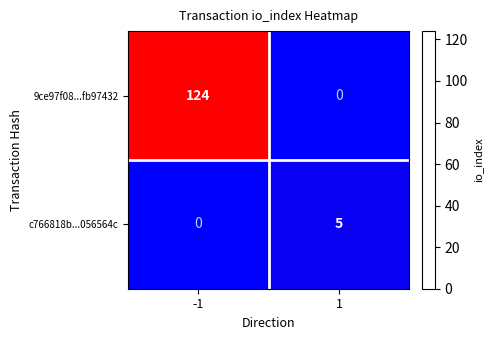

Which series has the largest total across all categories?

9ce97f08...fb97432